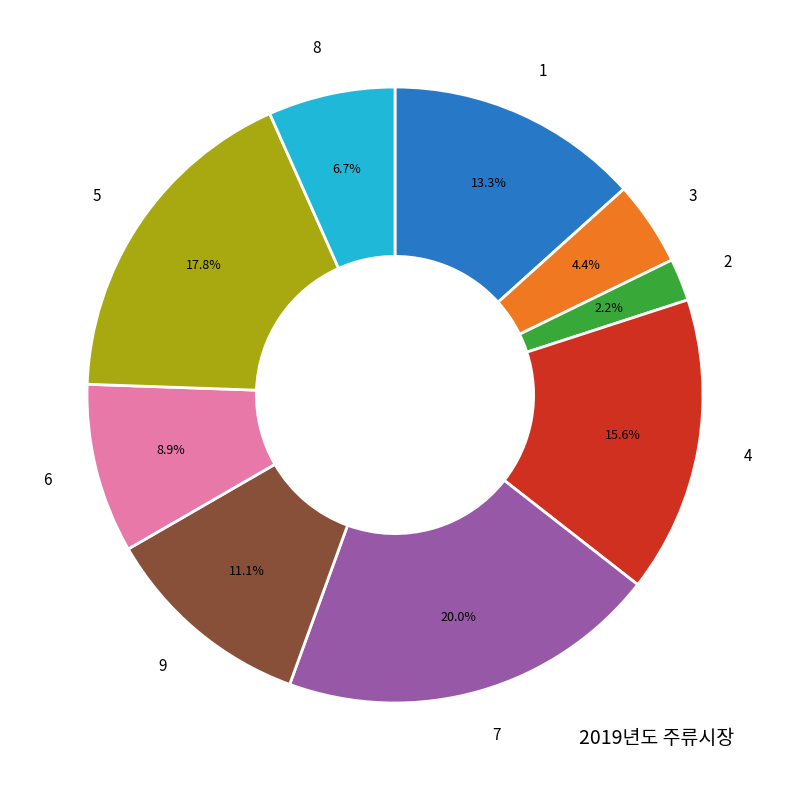

Is there any slice that represents more than half of the pie?

No